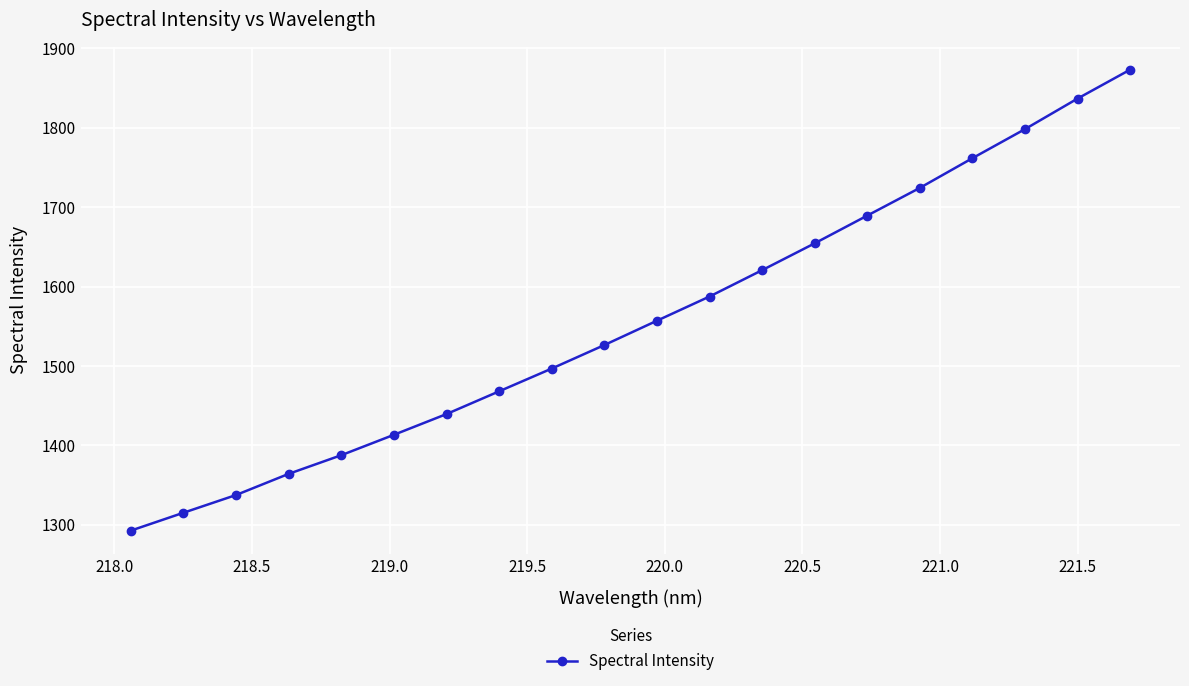

True or false: there are more than 2 points higher than both neighbors.

False